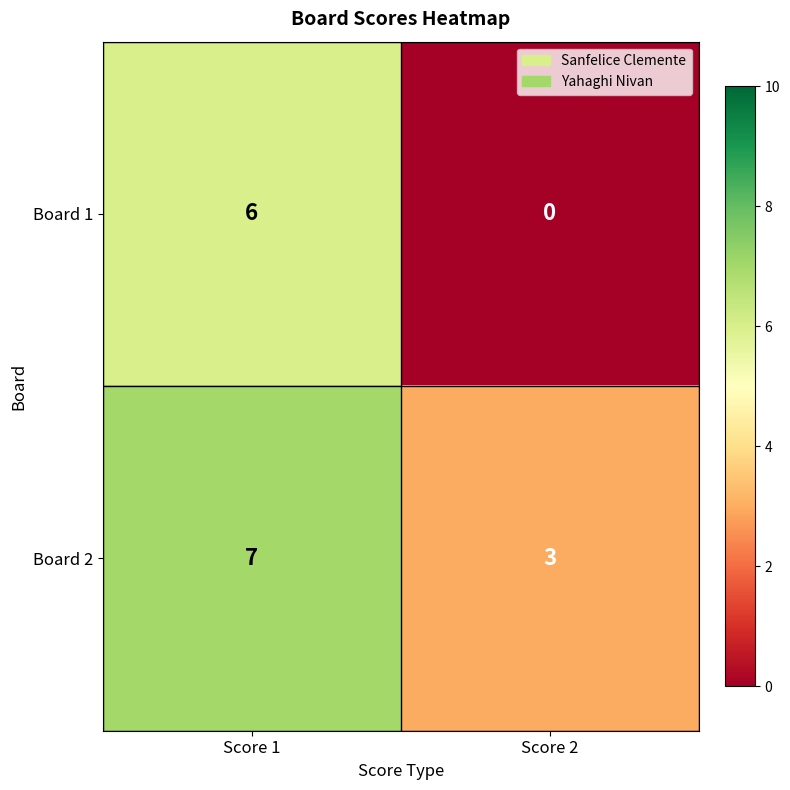

Which series has the largest total across all categories?

Board 2